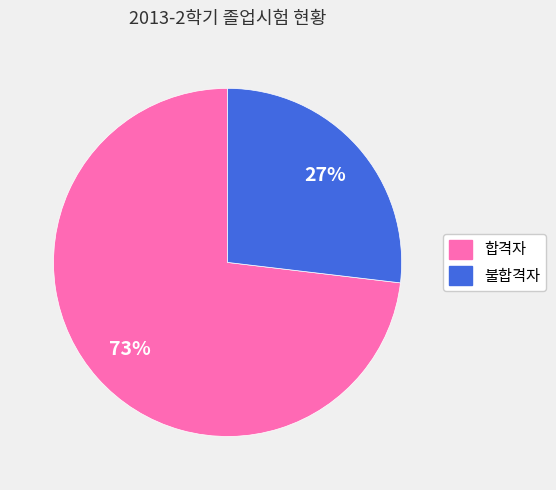

Count the number of slices in the pie.

2